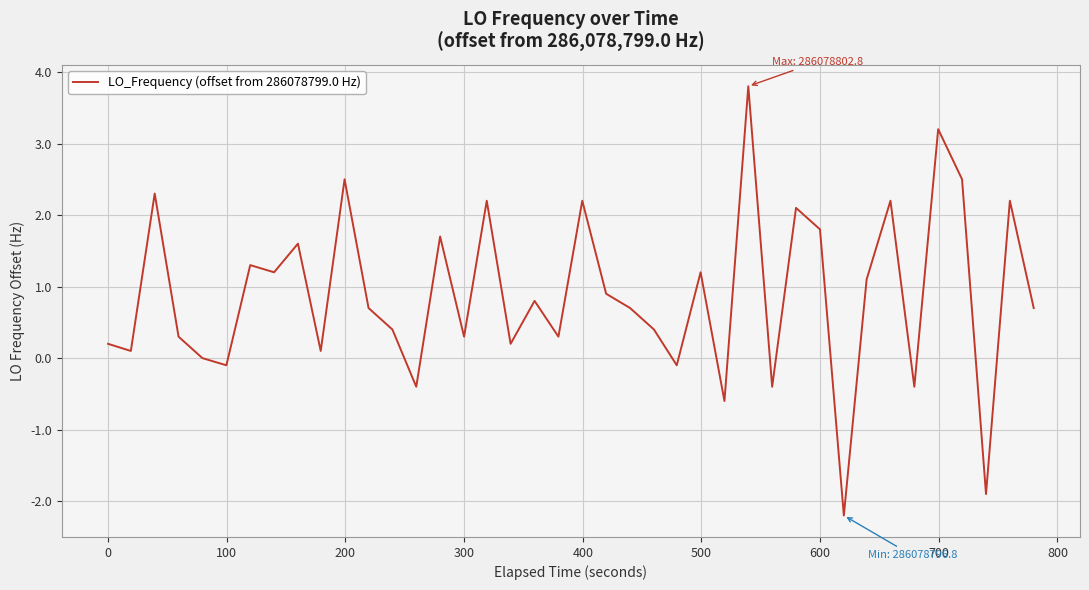

What is the greatest value displayed?

3.8